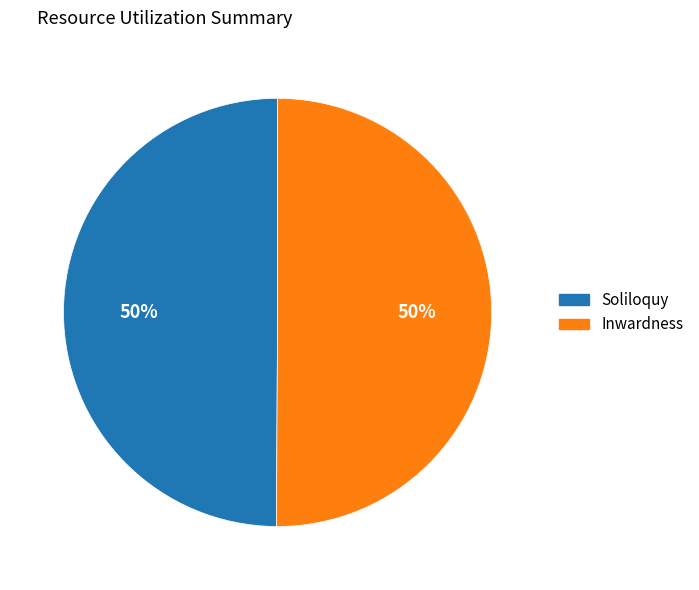

Is it true that Inwardness is 50% of the pie?

True